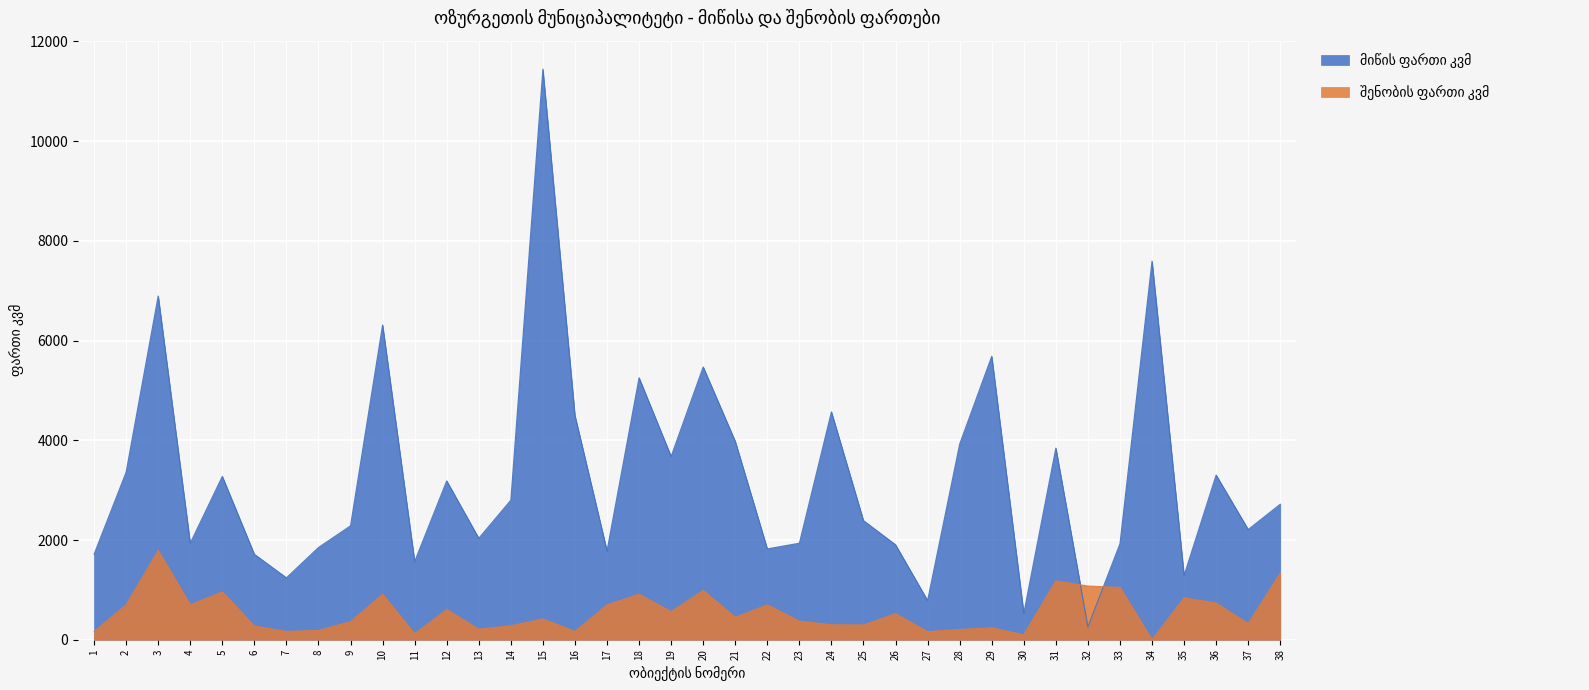

How many interior local valleys does the შენობის ფართი კვმ series have?

12